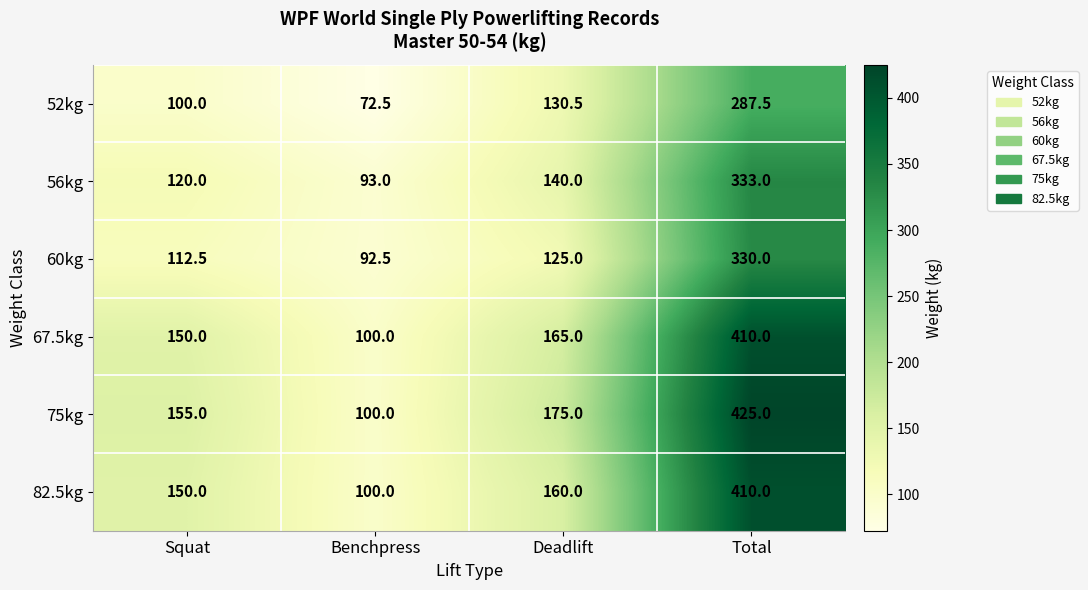

What is the minimum value shown in the chart?

72.5